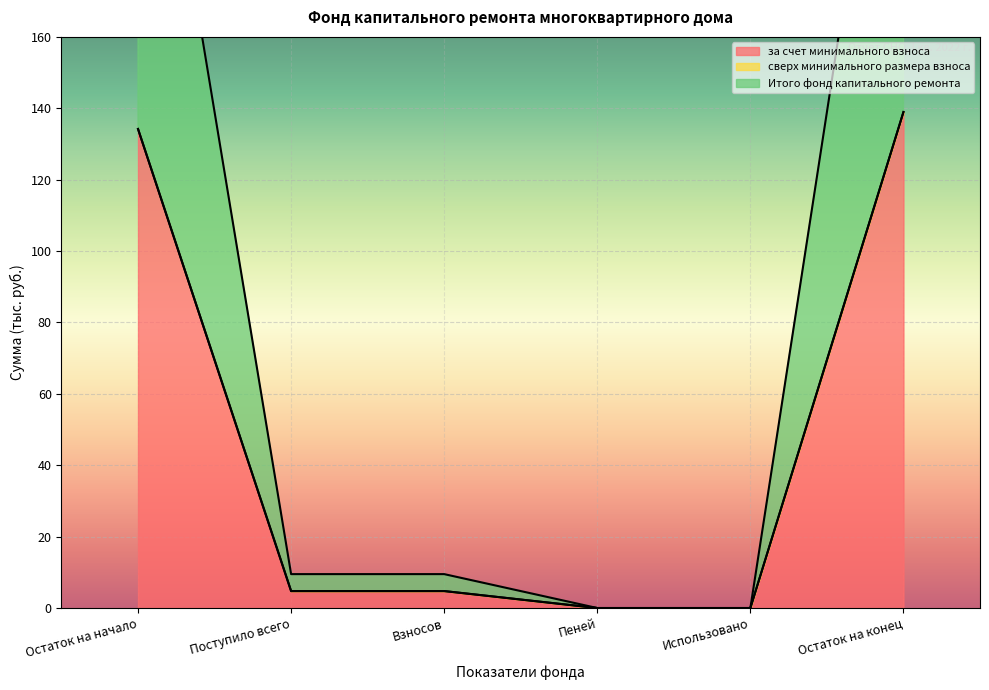

How many values in the за счет минимального взноса series exceed 4?

4